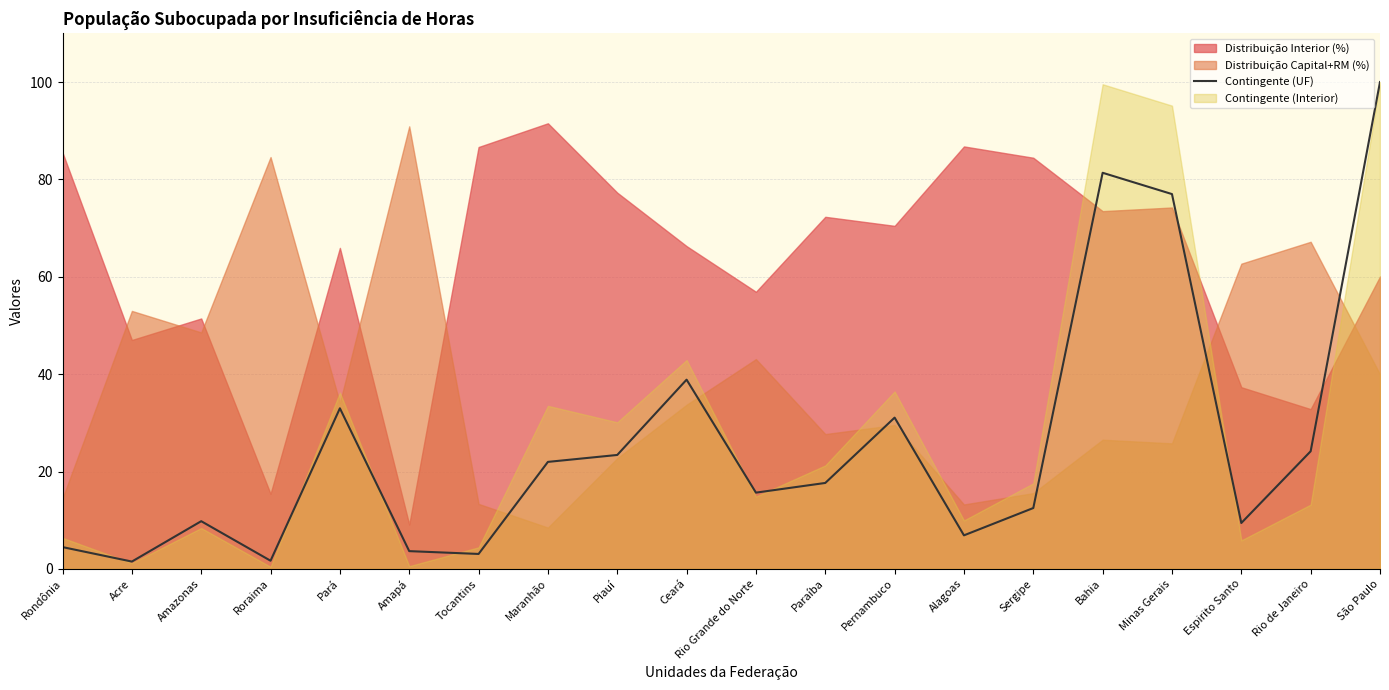

Is it true that the value at Pará is 17.9?

False